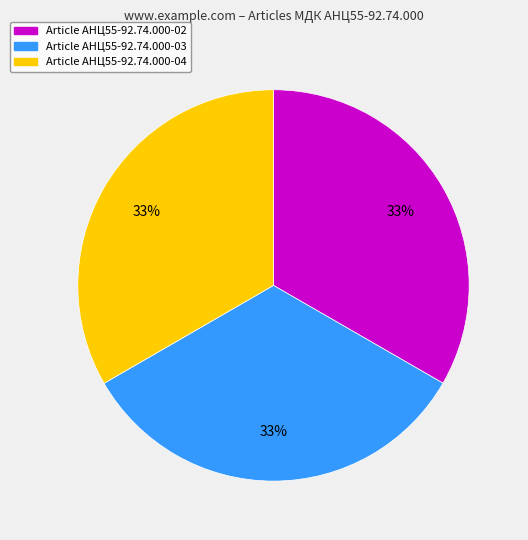

To the nearest percent, what is the average slice percentage?

33%